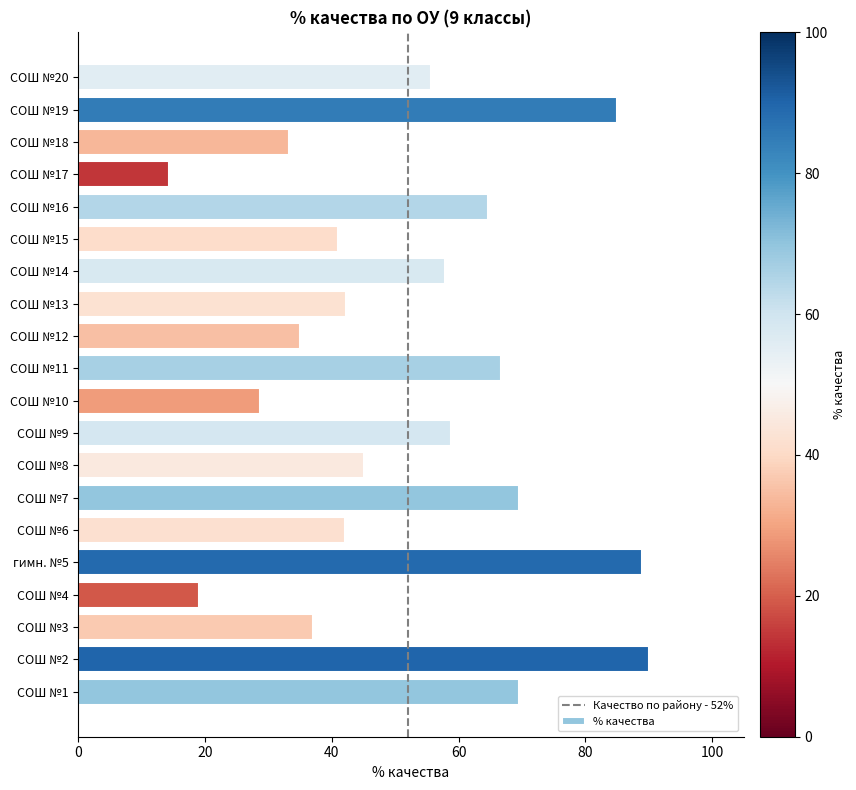

The chart shows a value of 42.0 at СОШ №11. True or false?

False